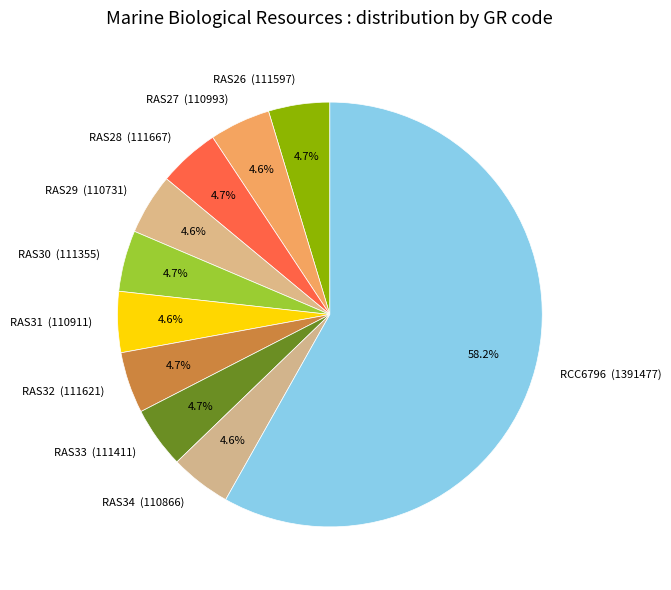

The RAS32 slice represents 5% of the pie. True or false?

True